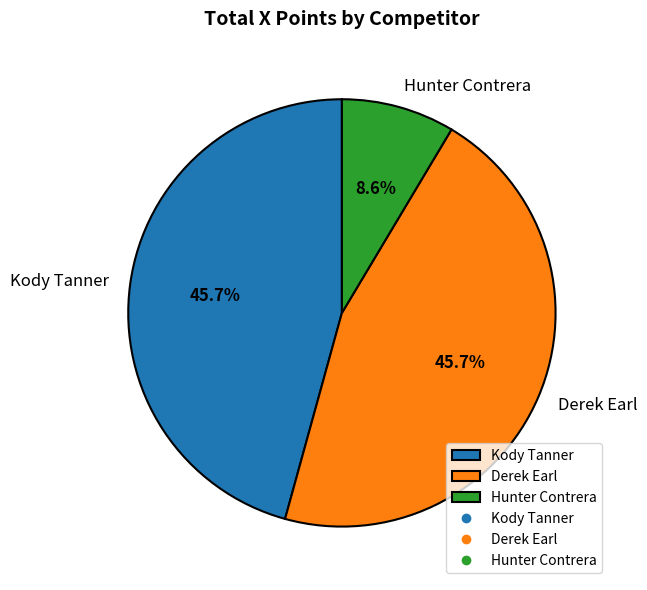

Combined, do Hunter Contrera and Derek Earl account for over 50%?

Yes